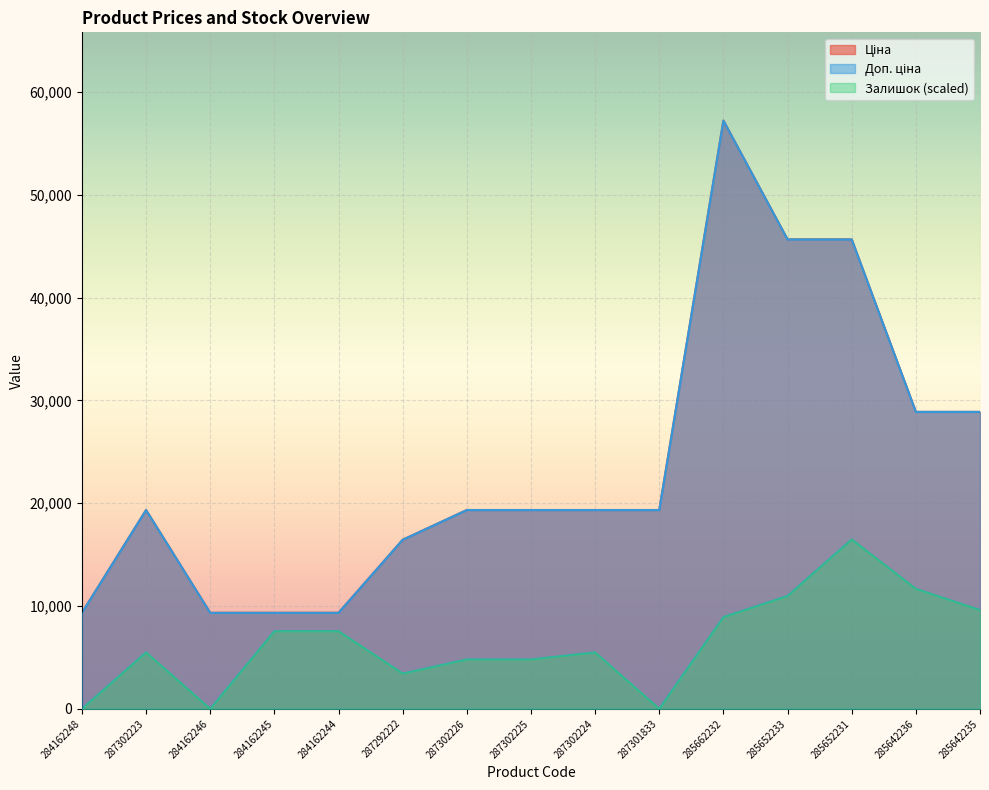

What is the difference between the maximum and minimum values in the Доп. ціна series?

47893.5